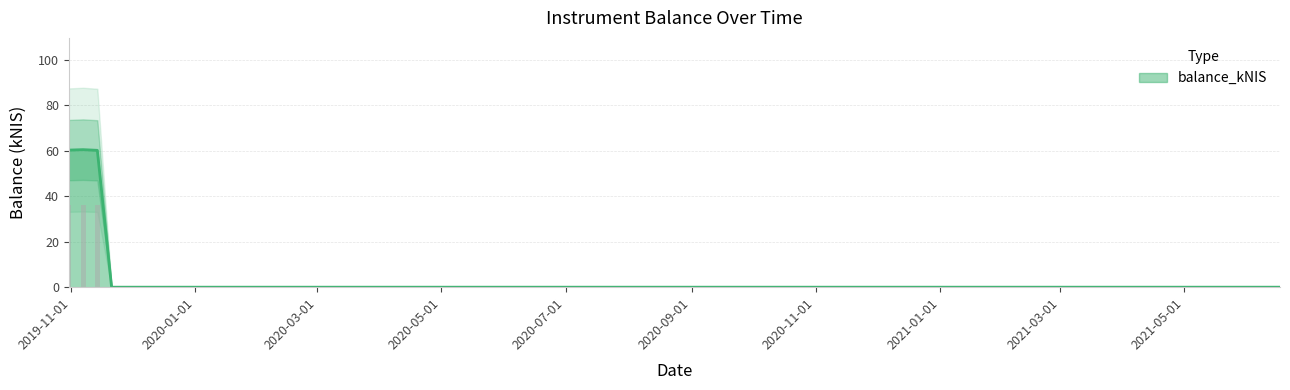

What is the highest value of the balance_kNIS series?

60.5